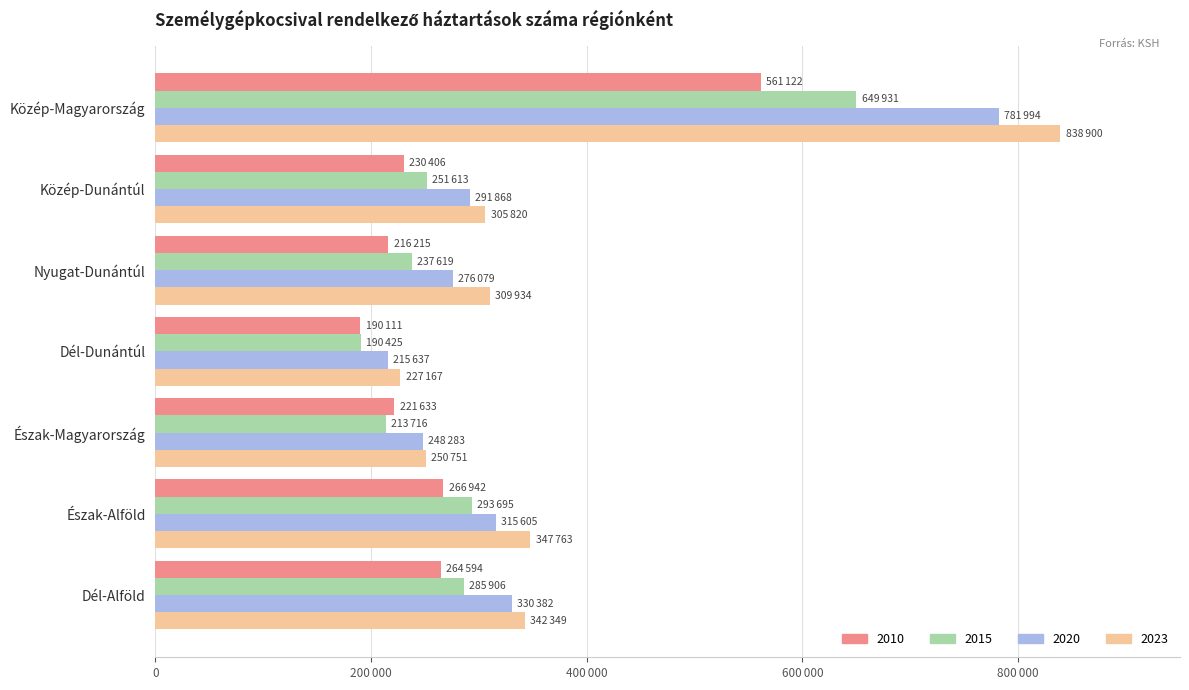

What are all the series names shown in the legend?

2010, 2015, 2020, 2023